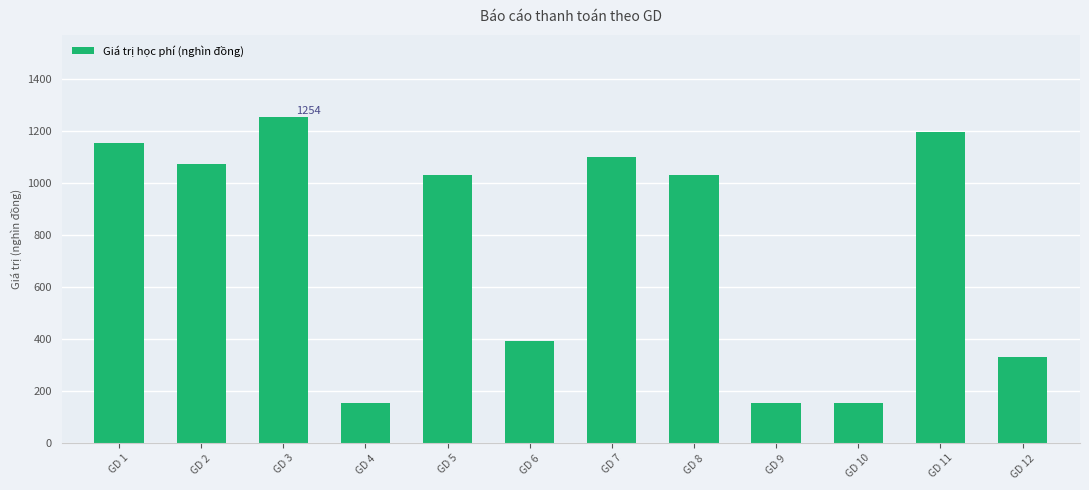

How many categories are shown in the chart?

12